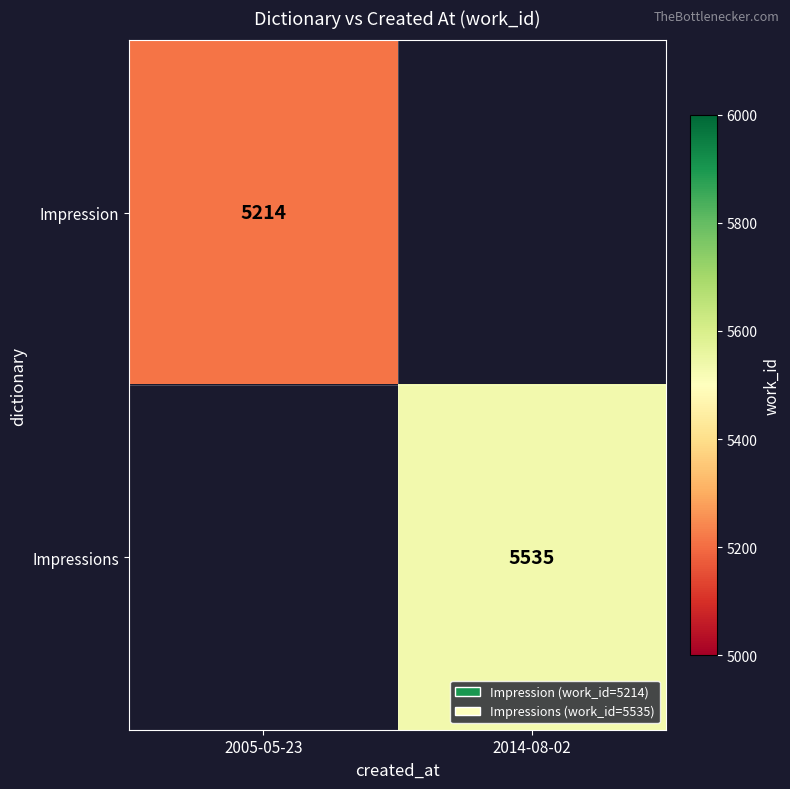

How many data points does each series have?

2